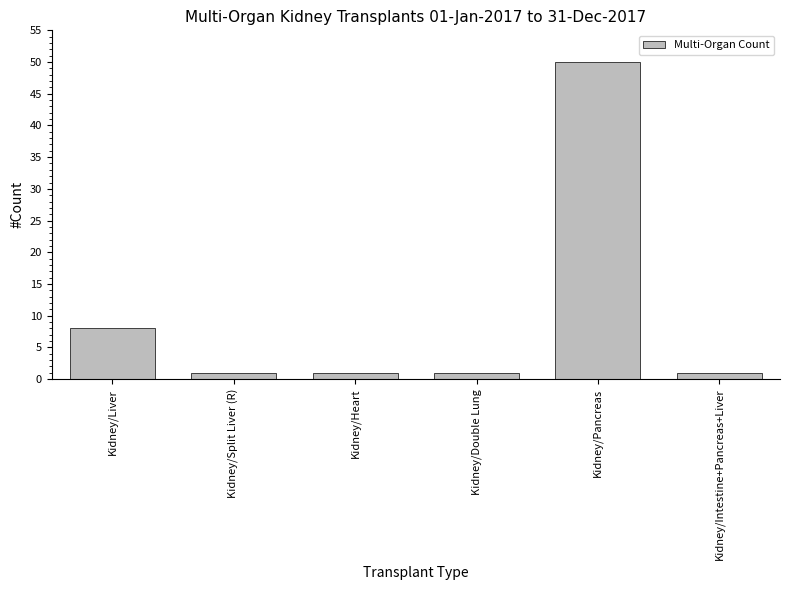

Are the bars grouped side by side (vs. stacked)?

No